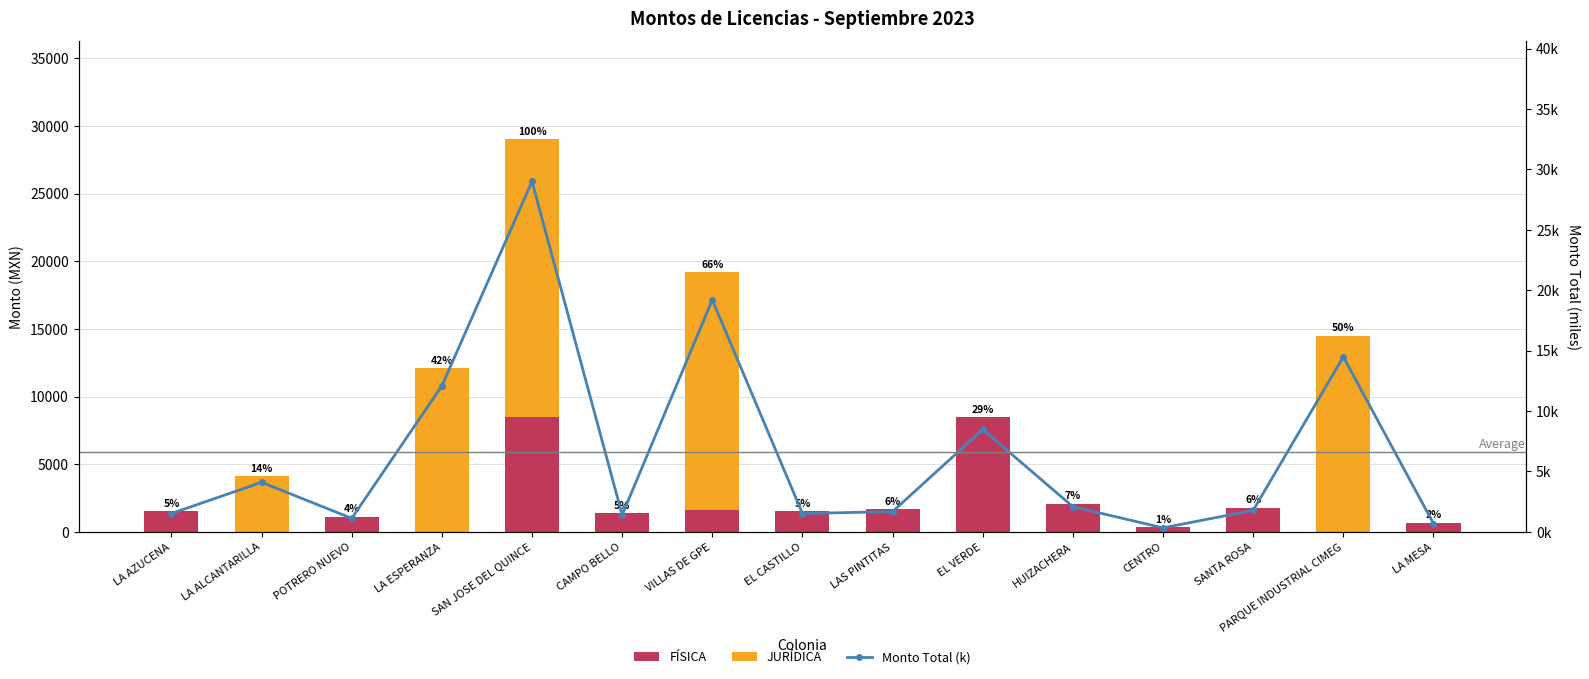

What are all the series names shown in the legend?

FÍSICA, JURÍDICA, Monto Total (k)